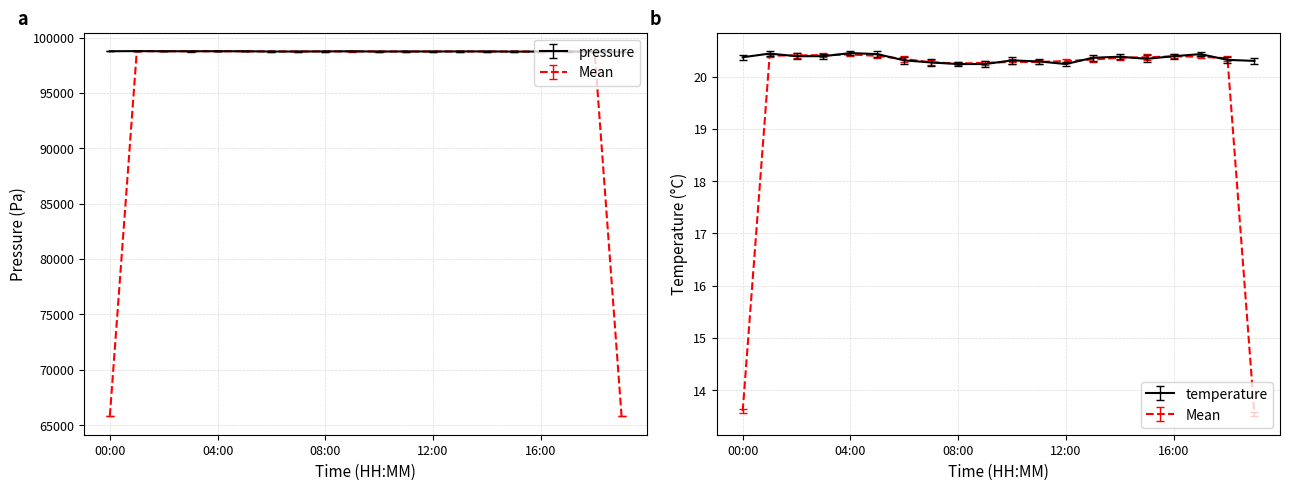

What is the label of the 18th point from the right?

02:00